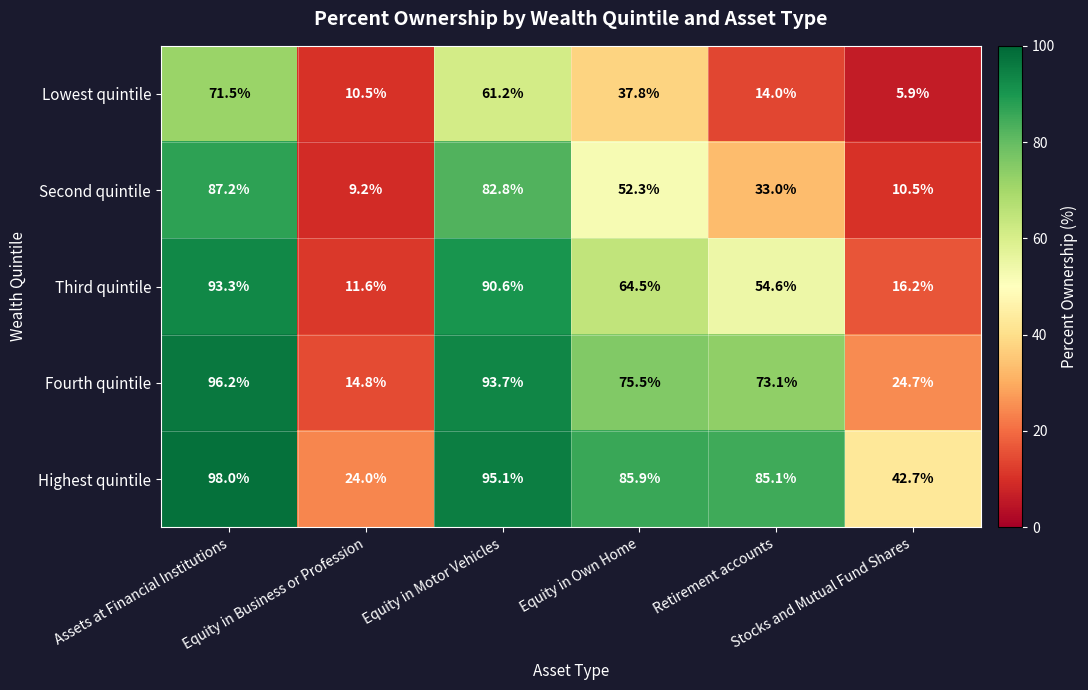

What is the greatest value displayed?

98.0